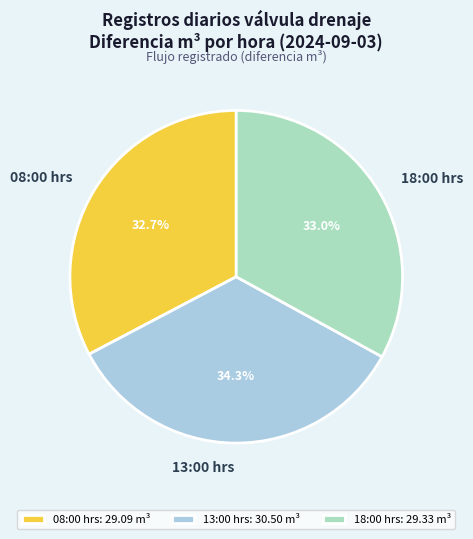

How much of the chart is everything except 08:00 hrs?

67.3%